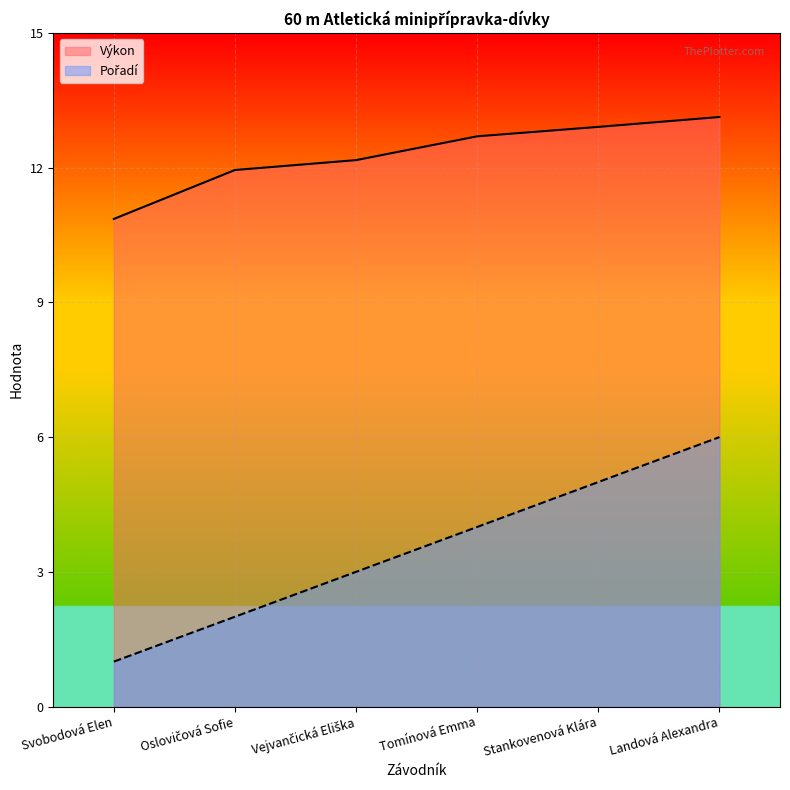

How many distinct data groups are displayed?

2